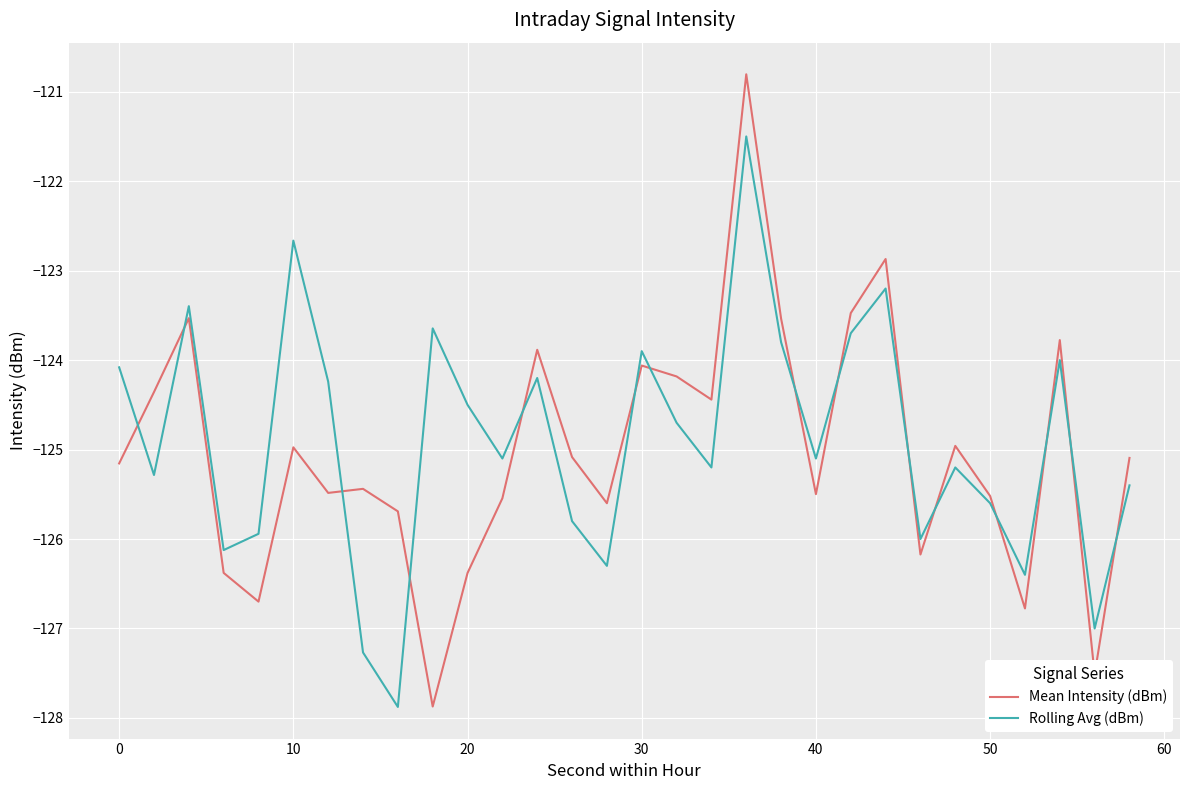

Count the number of data series in this chart.

2